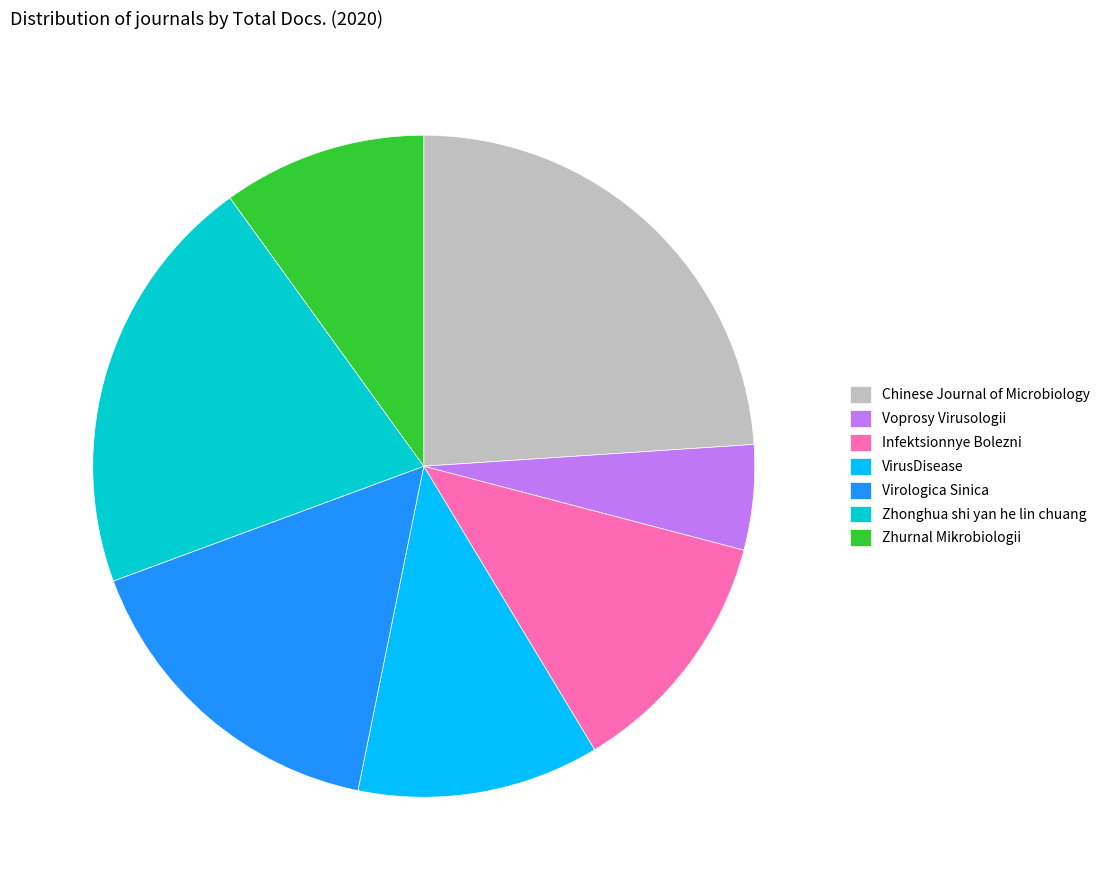

True or false: Zhurnal Mikrobiologii accounts for 10% of the total.

True